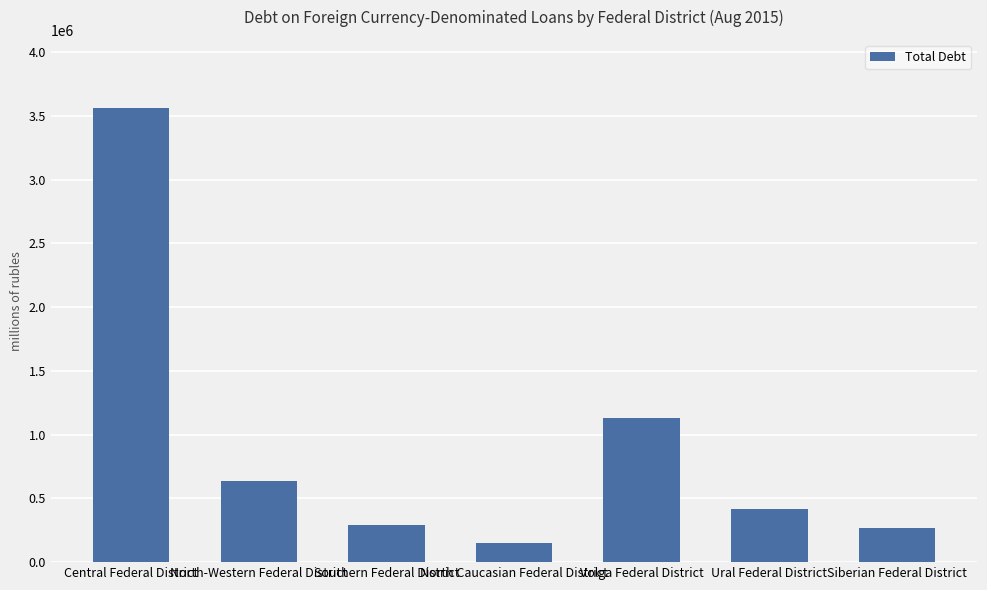

Which category has the lowest value across all series?

North Caucasian Federal District